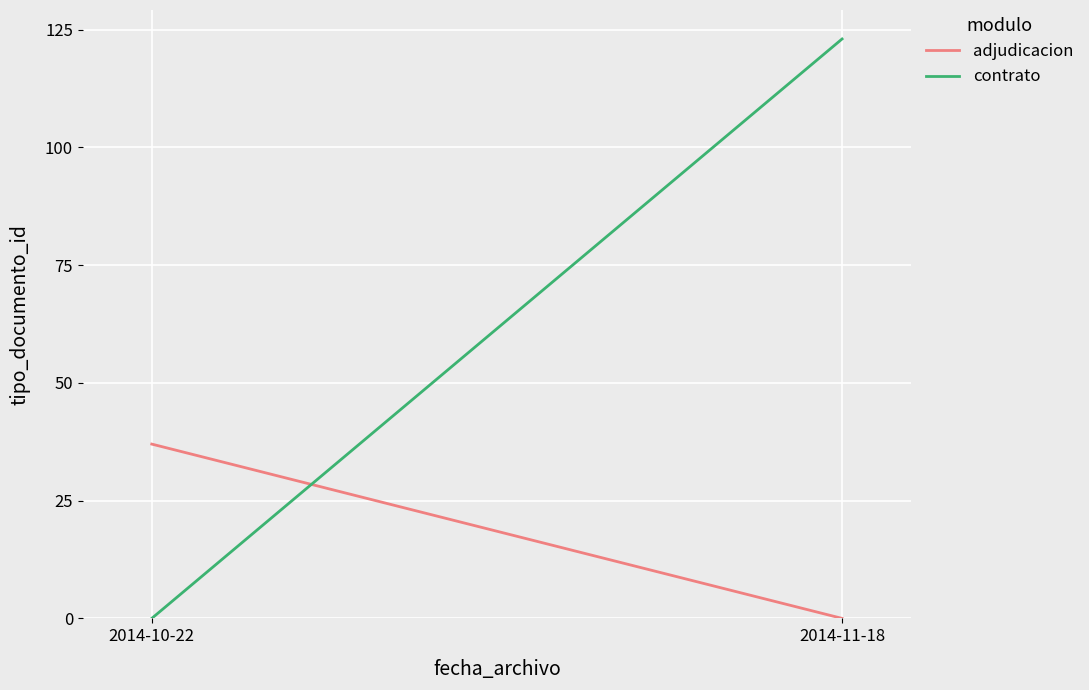

What is the sum of all contrato values?

123